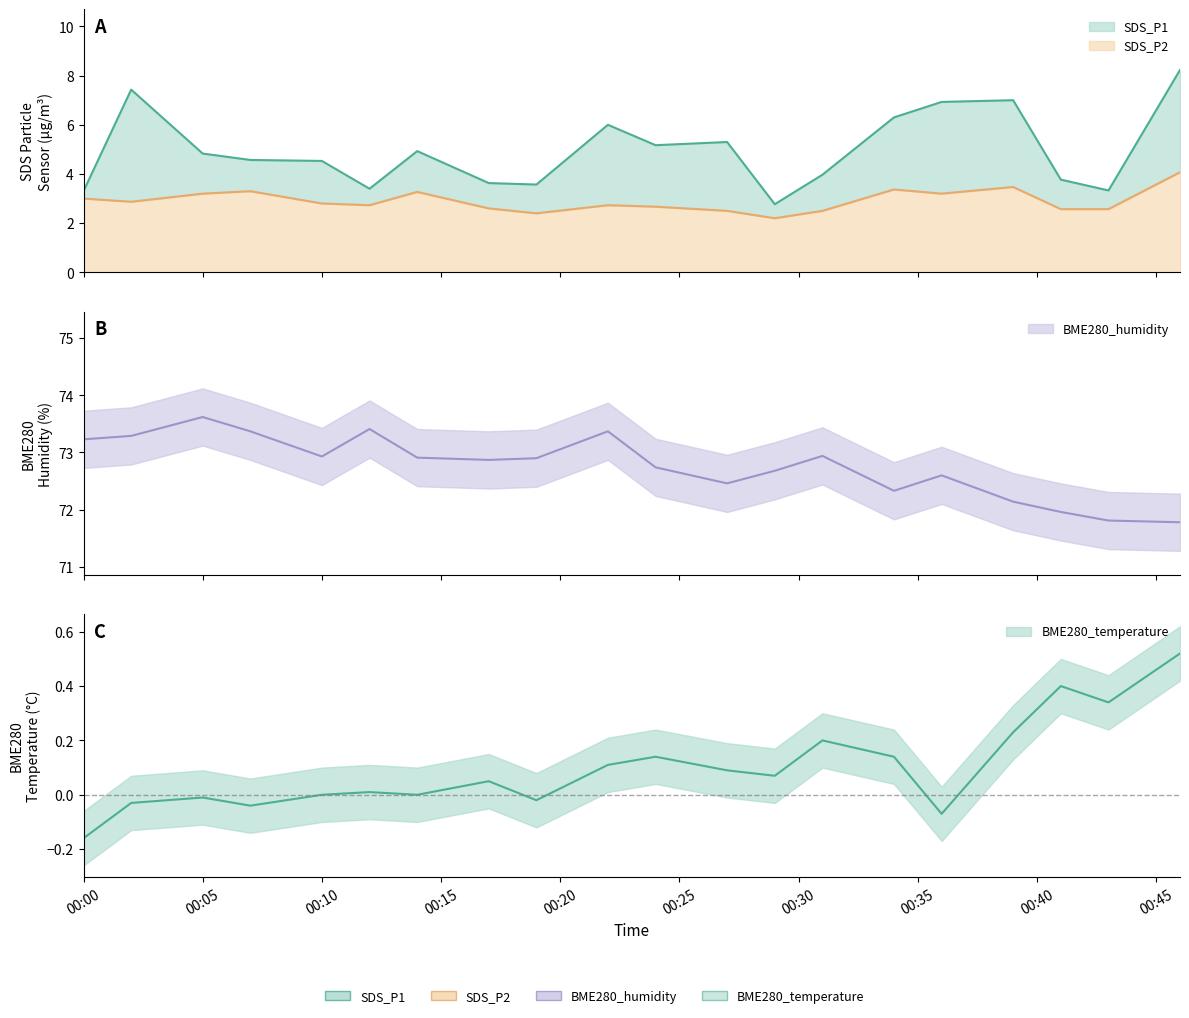

What is the total value across all series at 2022/04/28 00:41?

78.7